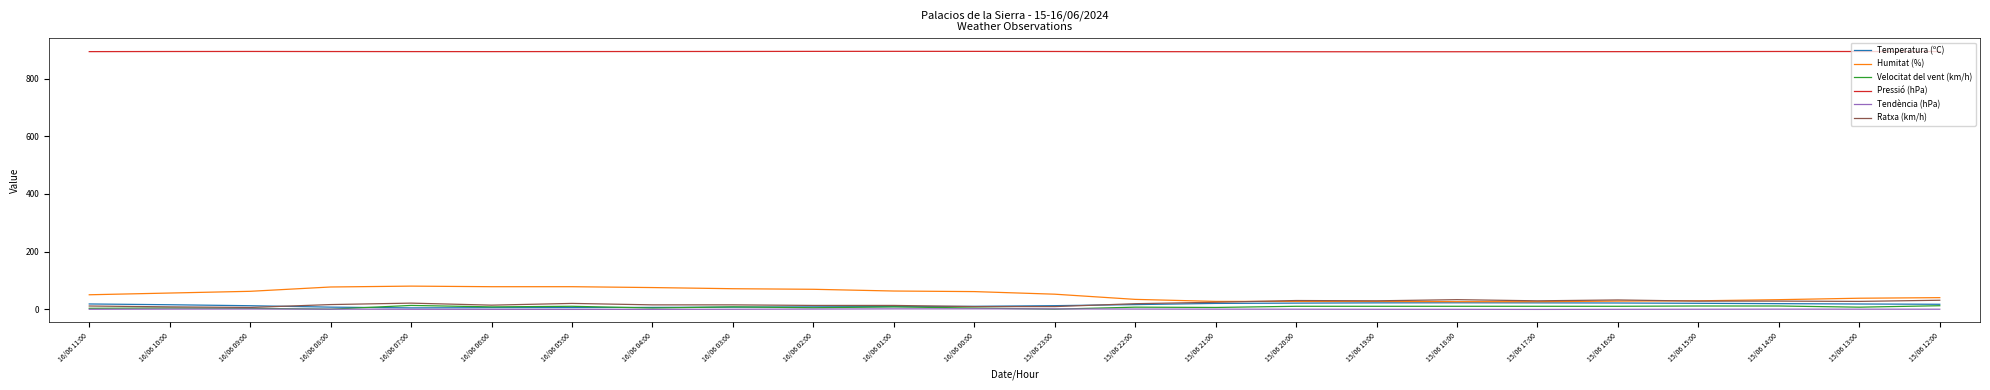

What position from the left is 15/06 19:00?

17